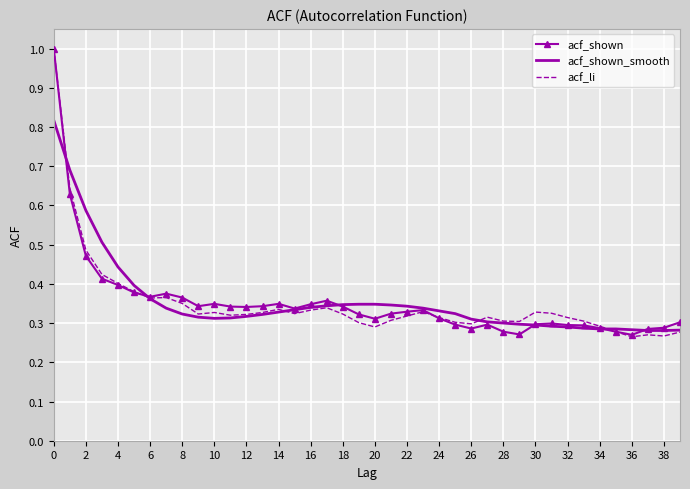

Reading left to right, extract all data points from this chart.

acf_shown: 1.0	0.6	0.5	0.4	0.4	0.4	0.4	0.4	0.4	0.3	0.3	0.3	0.3	0.3	0.3	0.3	0.3	0.4	0.3	0.3	0.3	0.3	0.3	0.3	0.3	0.3	0.3	0.3	0.3	0.3	0.3	0.3	0.3	0.3	0.3	0.3	0.3	0.3	0.3	0.3
acf_shown_smooth: 0.8	0.7	0.6	0.5	0.4	0.4	0.4	0.3	0.3	0.3	0.3	0.3	0.3	0.3	0.3	0.3	0.3	0.3	0.3	0.3	0.3	0.3	0.3	0.3	0.3	0.3	0.3	0.3	0.3	0.3	0.3	0.3	0.3	0.3	0.3	0.3	0.3	0.3	0.3	0.3
acf_li: 1.0	0.6	0.5	0.4	0.4	0.4	0.4	0.4	0.3	0.3	0.3	0.3	0.3	0.3	0.3	0.3	0.3	0.3	0.3	0.3	0.3	0.3	0.3	0.3	0.3	0.3	0.3	0.3	0.3	0.3	0.3	0.3	0.3	0.3	0.3	0.3	0.3	0.3	0.3	0.3